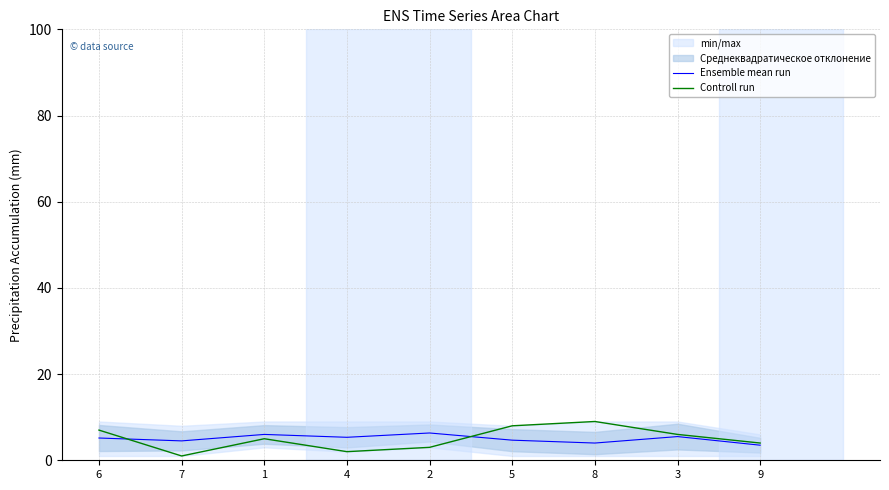

At which label does Ensemble mean run reach its peak?

2